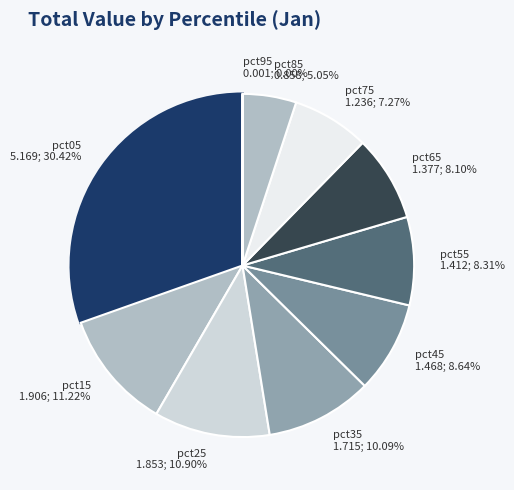

Which category has the biggest portion of the pie?

pct05